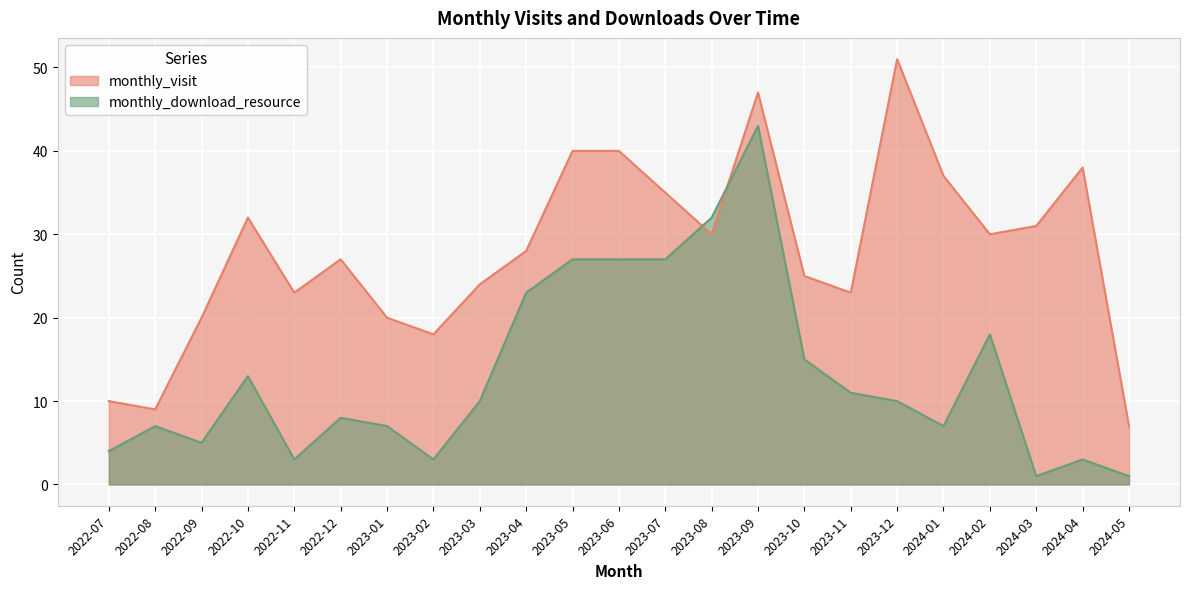

Reading left to right, transcribe all the data shown in this chart.

monthly_visit: 2022-07=10	2022-08=9	2022-09=20	2022-10=32	2022-11=23	2022-12=27	2023-01=20	2023-02=18	2023-03=24	2023-04=28	2023-05=40	2023-06=40	2023-07=35	2023-08=30	2023-09=47	2023-10=25	2023-11=23	2023-12=51	2024-01=37	2024-02=30	2024-03=31	2024-04=38	2024-05=7
monthly_download_resource: 2022-07=4	2022-08=7	2022-09=5	2022-10=13	2022-11=3	2022-12=8	2023-01=7	2023-02=3	2023-03=10	2023-04=23	2023-05=27	2023-06=27	2023-07=27	2023-08=32	2023-09=43	2023-10=15	2023-11=11	2023-12=10	2024-01=7	2024-02=18	2024-03=1	2024-04=3	2024-05=1